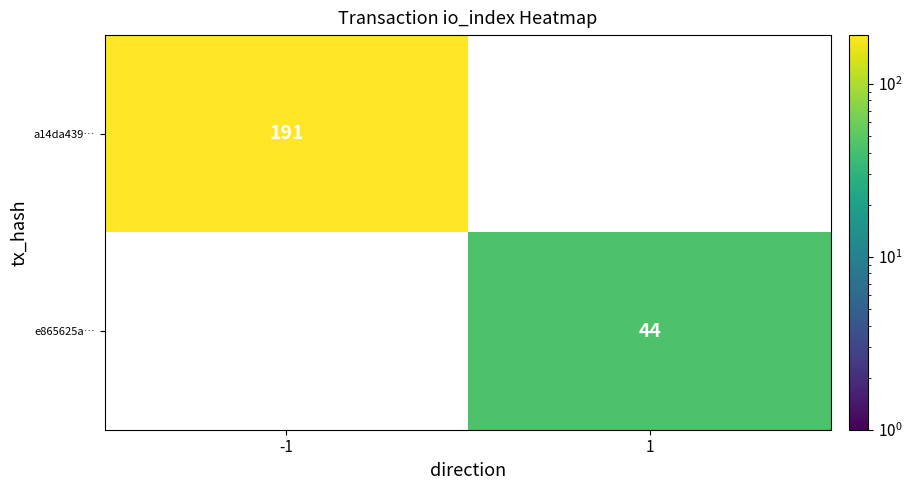

The a14da439… series shows 191 at -1. True or false?

True